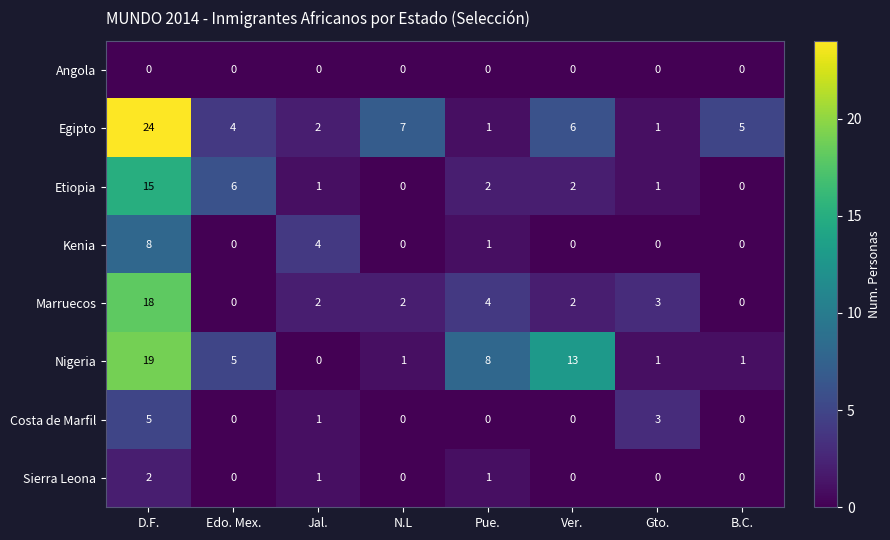

What is the spread (max minus min) of values at Edo. Mex.?

6